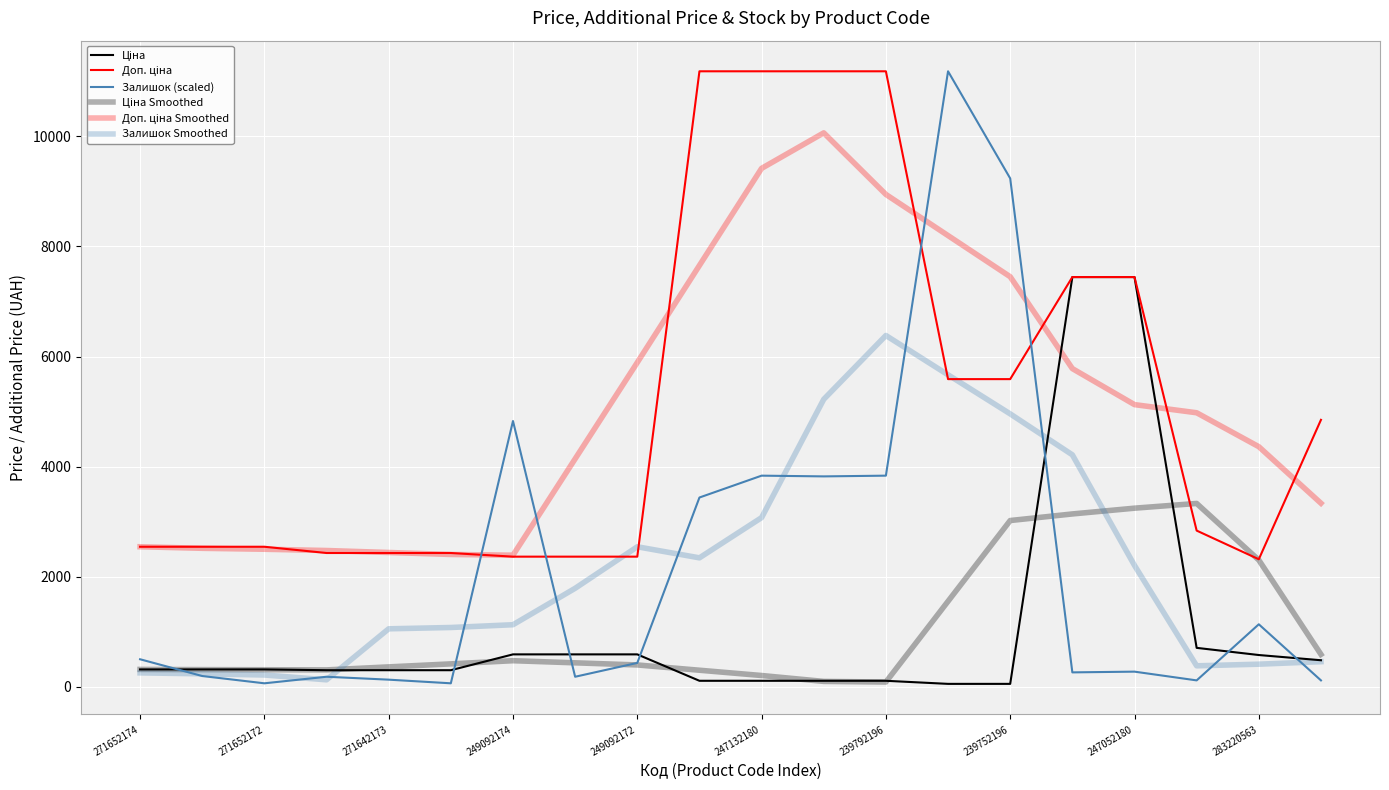

How many lines are shown in the chart?

6